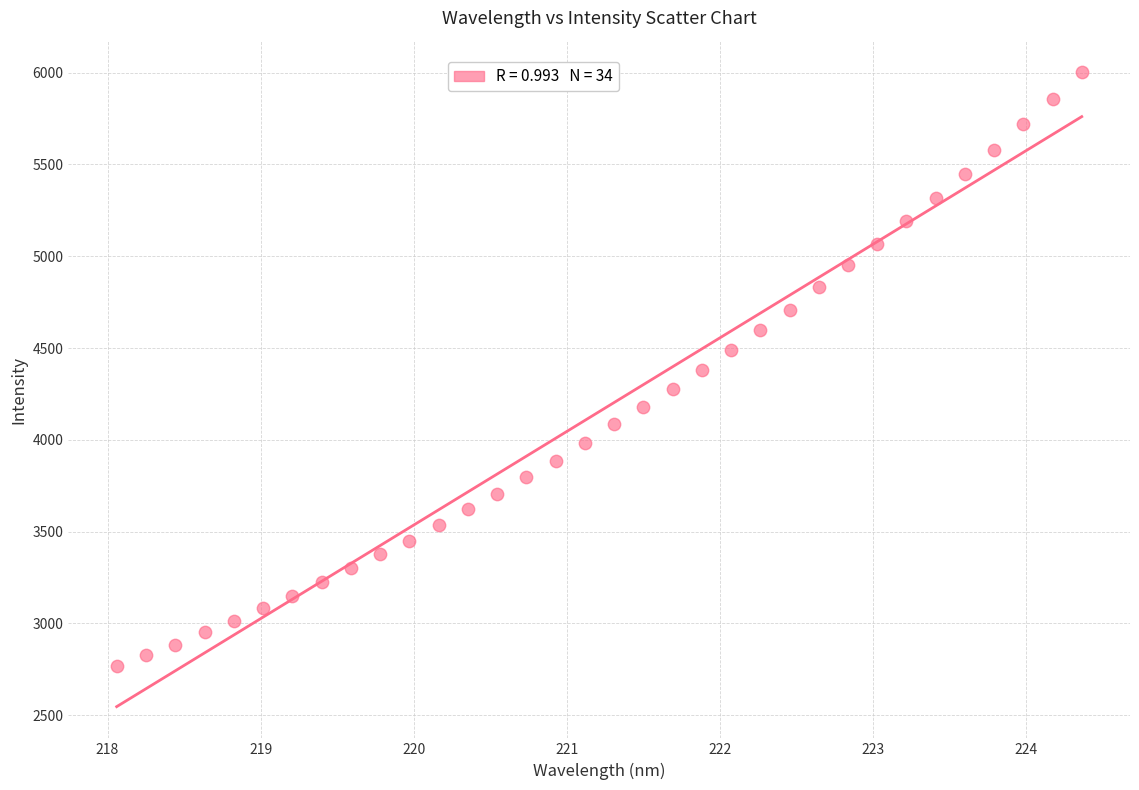

What is the range of X values (max minus min)?

6.3